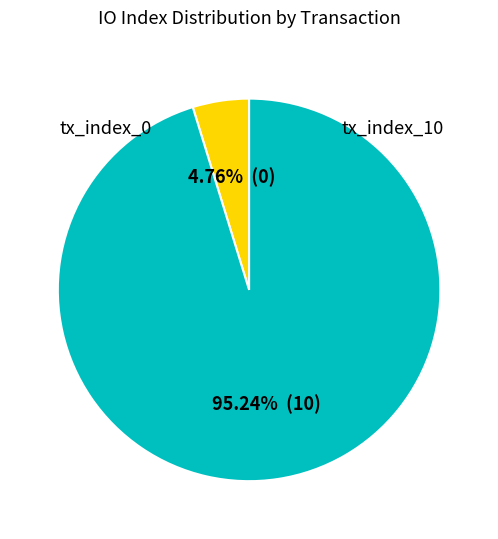

Rank the categories by value from lowest to highest.

tx_index_0, tx_index_10